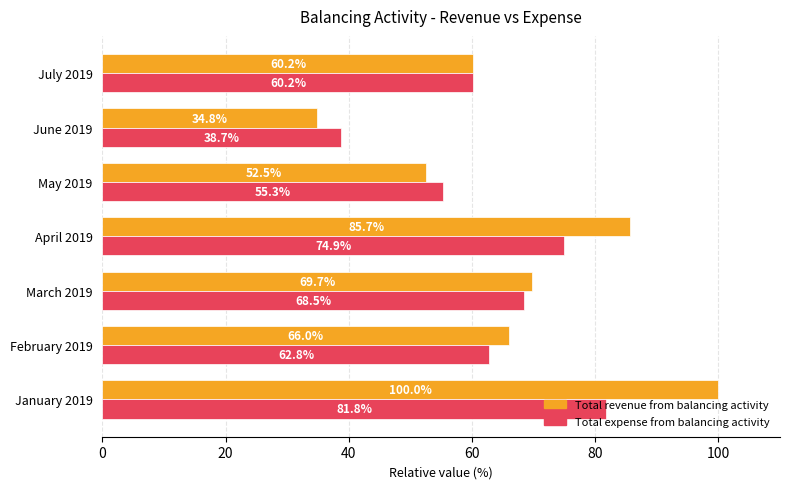

What is the difference between the maximum and minimum values in the Total revenue from balancing activity series?

65.2